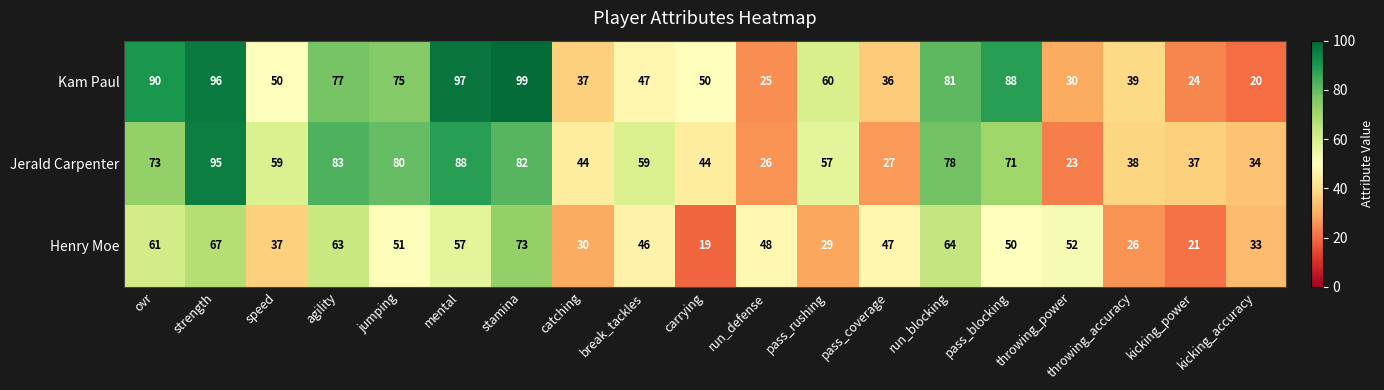

Between stamina and kicking_power, which series saw the biggest shift?

Kam Paul